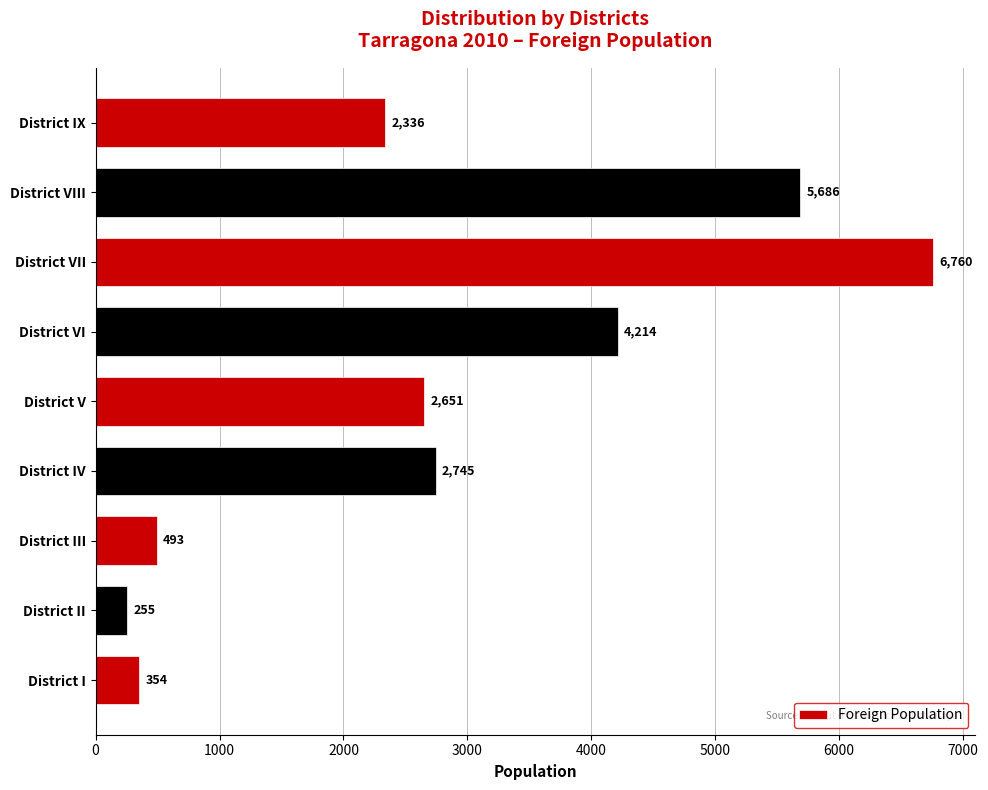

Is it true that the value at District III is 493?

True